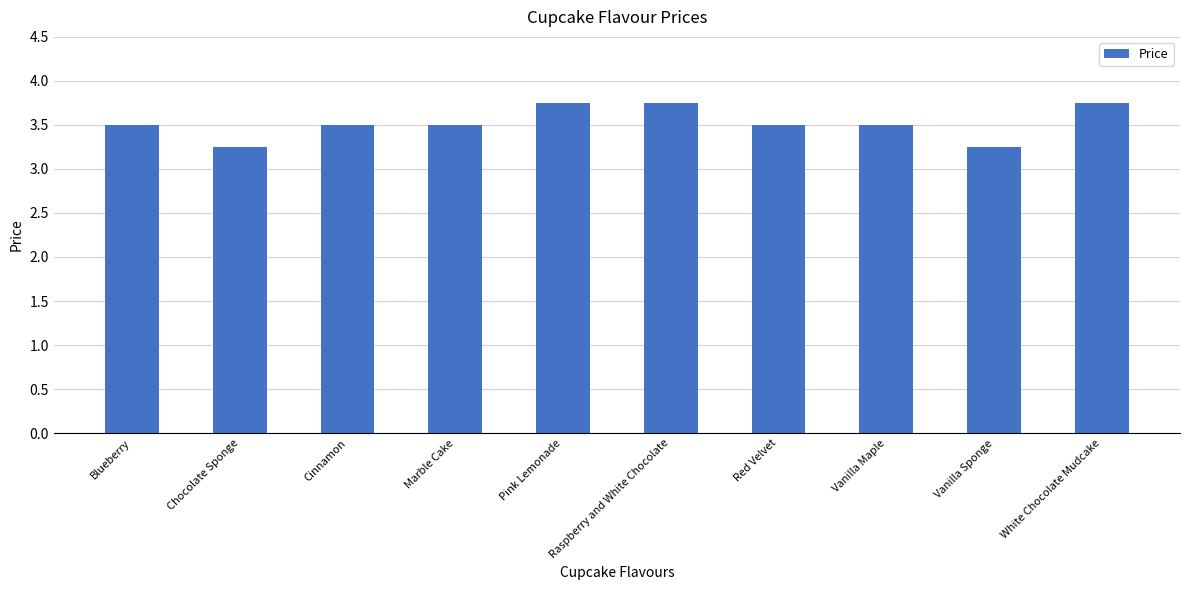

What is the value of the 7th bar from the left?

3.5